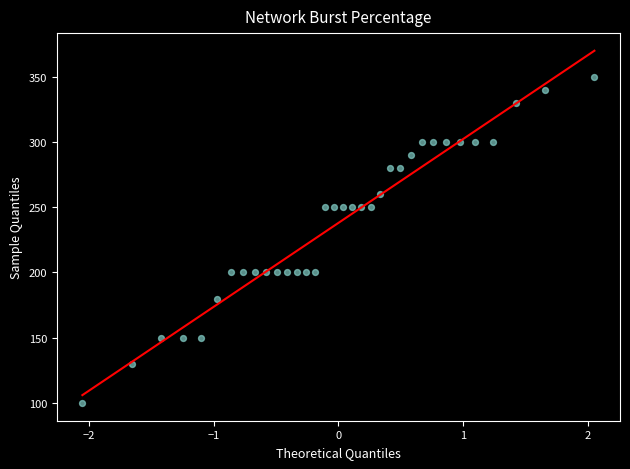

What is the range of Y values (max minus min)?

250